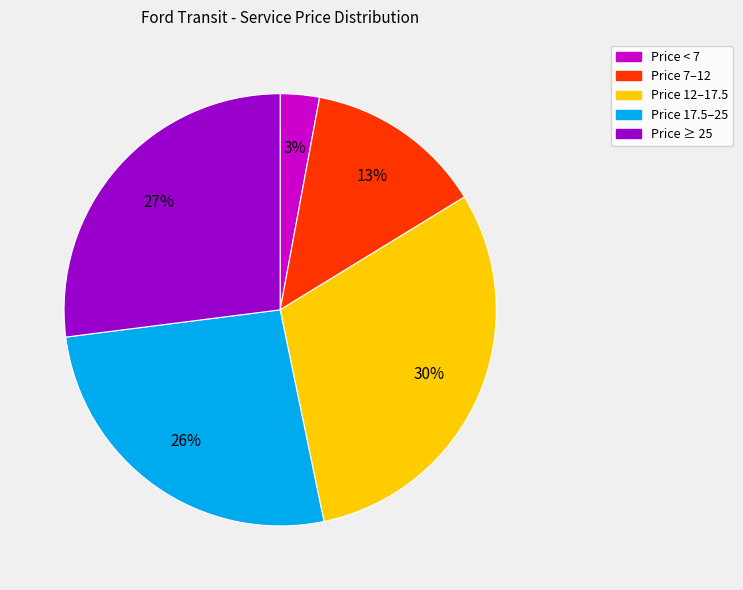

Is there a majority slice in this chart?

No